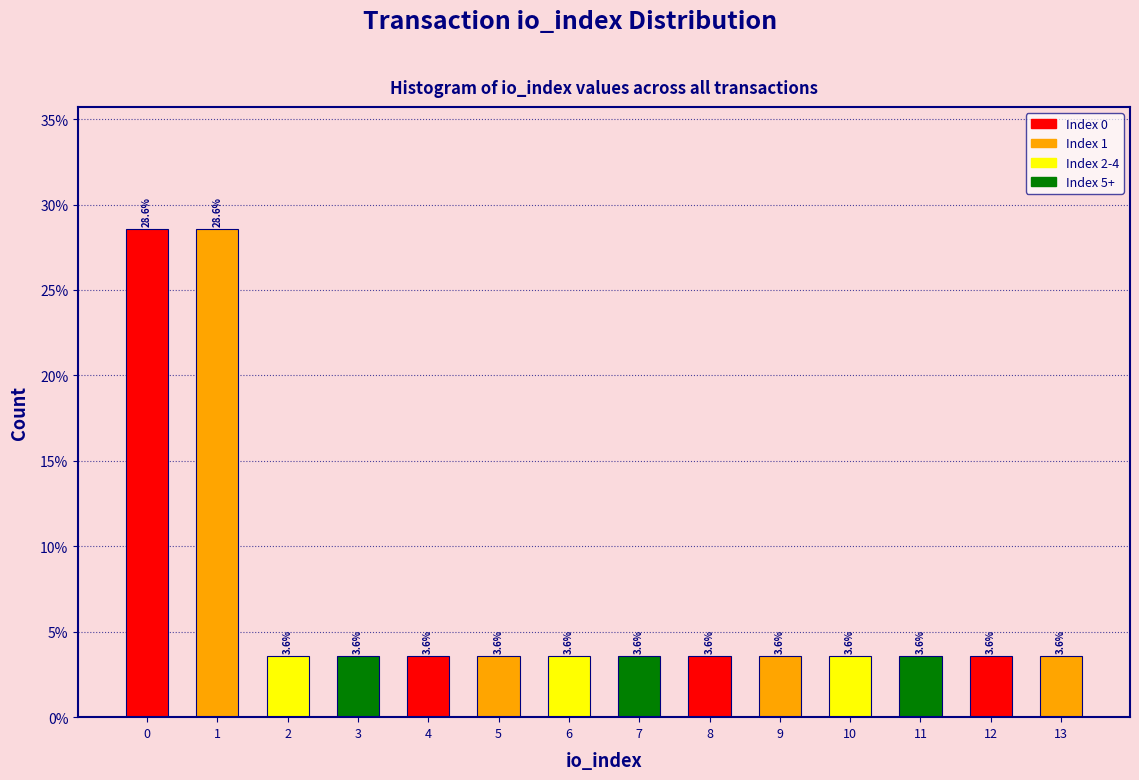

Reading left to right, extract all data points from this chart.

0=28.6	1=28.6	2=3.6	3=3.6	4=3.6	5=3.6	6=3.6	7=3.6	8=3.6	9=3.6	10=3.6	11=3.6	12=3.6	13=3.6